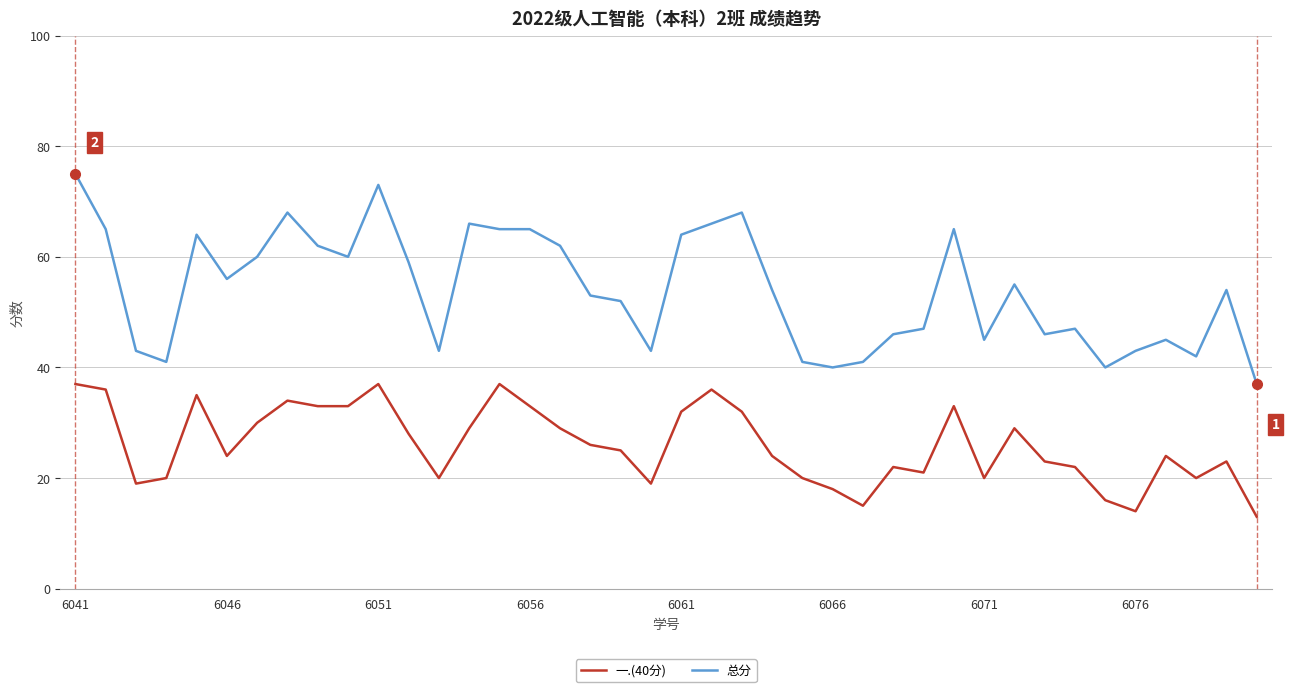

List the series in order of their peak value, highest first.

总分, 一.(40分)